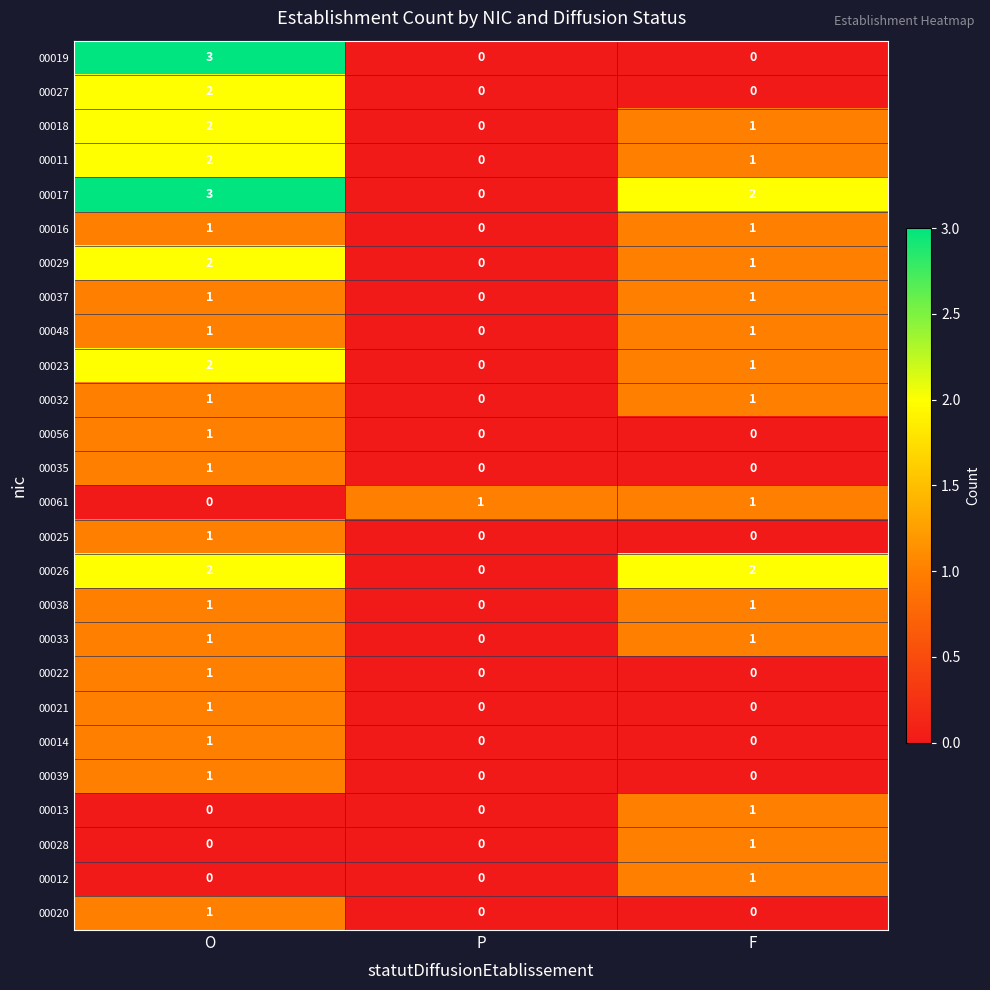

What is the total value across all series at O?

32